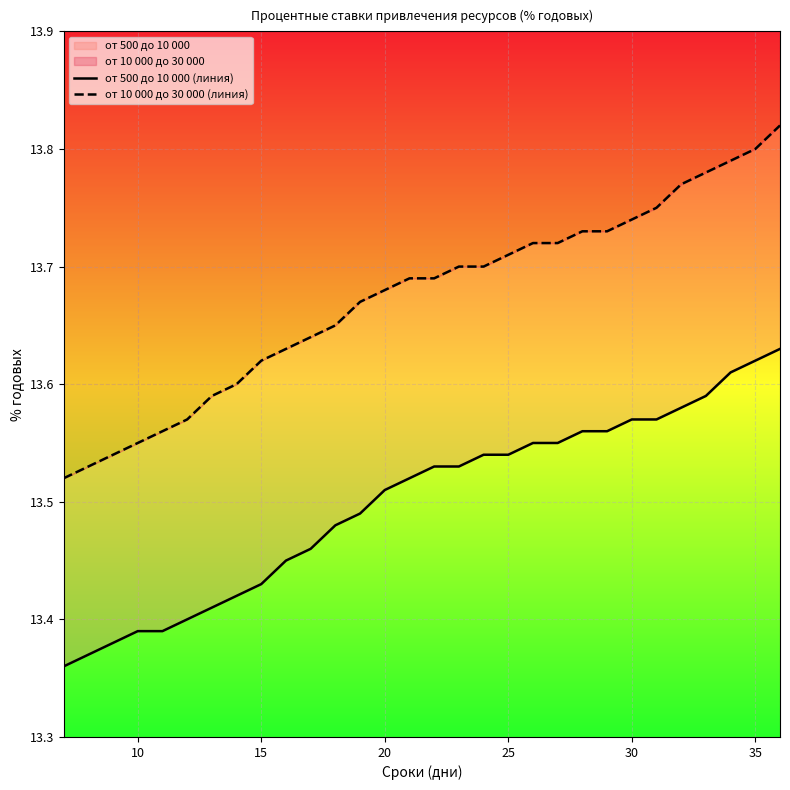

What is the spread (max minus min) of values at 25?

0.2